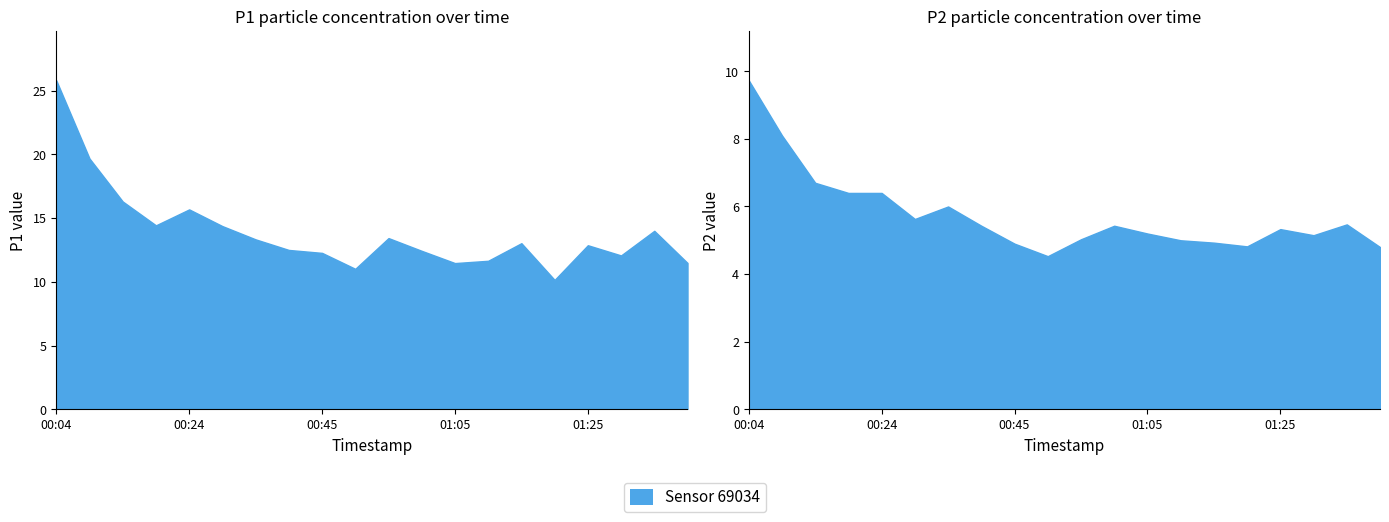

Rank the series by their average value, from lowest to highest.

P2, P1